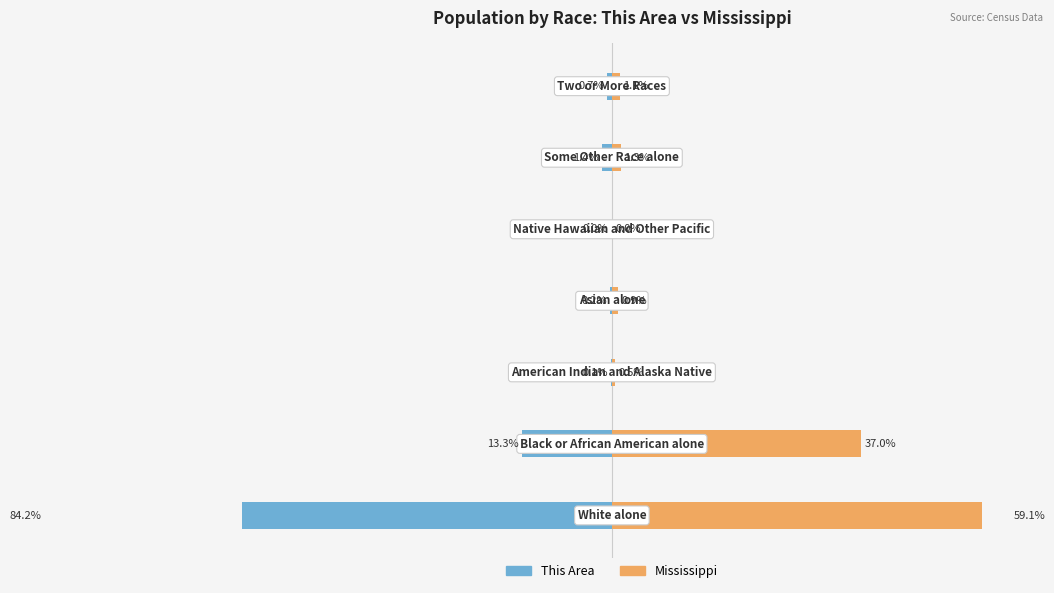

Which series changed the most between 0 and 40?

This Area